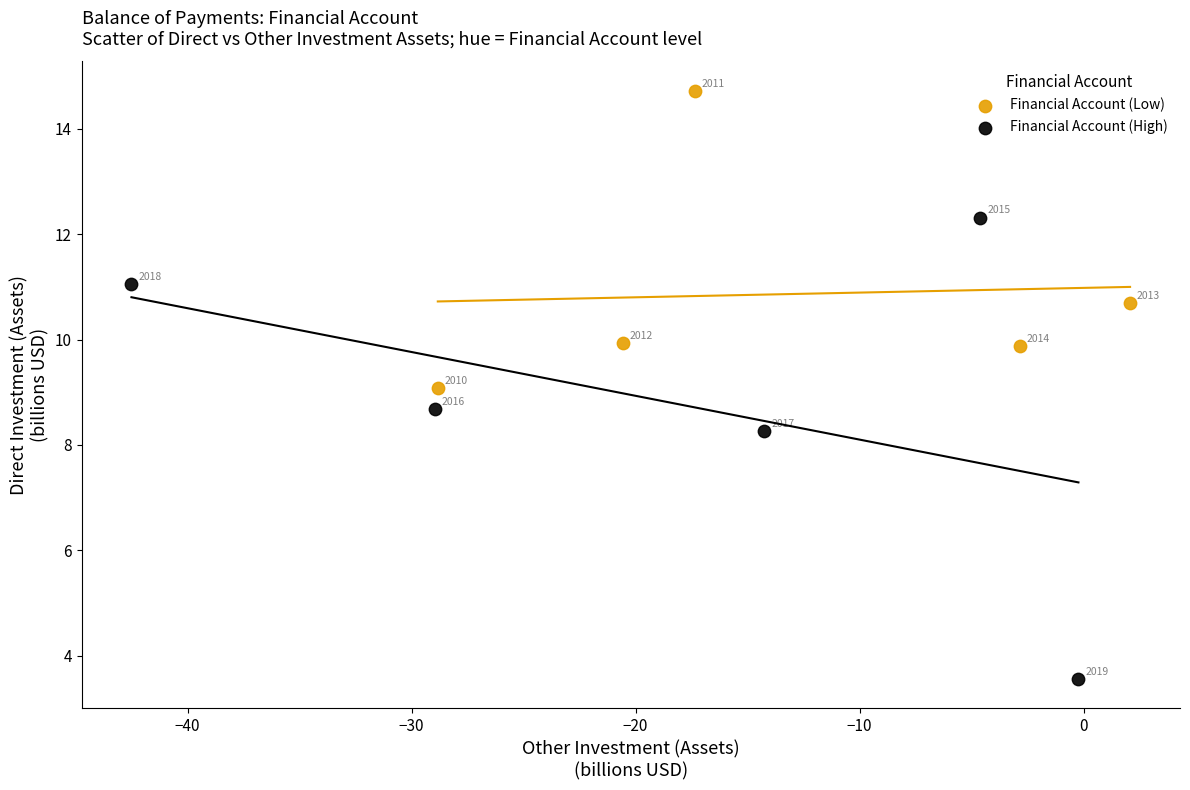

Which series contains the highest Y value?

Financial Account (Low)